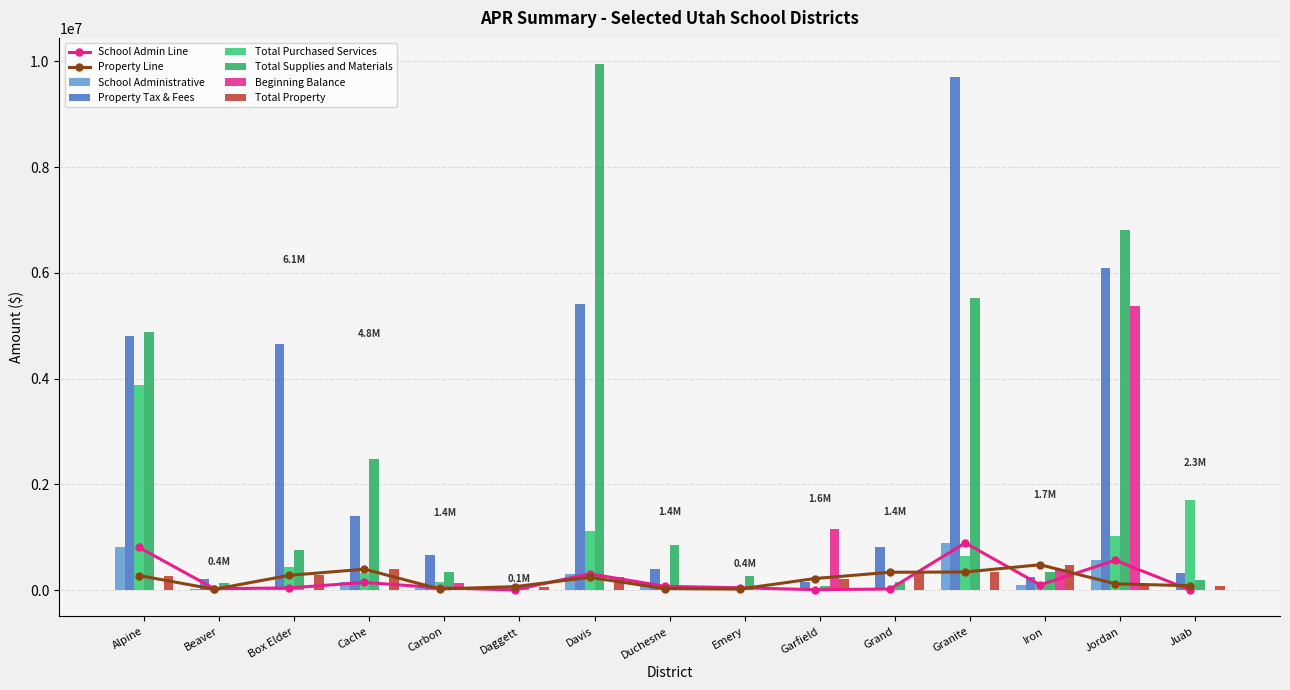

The value of Beginning Balance at Daggett is -2185.0. True or false?

False